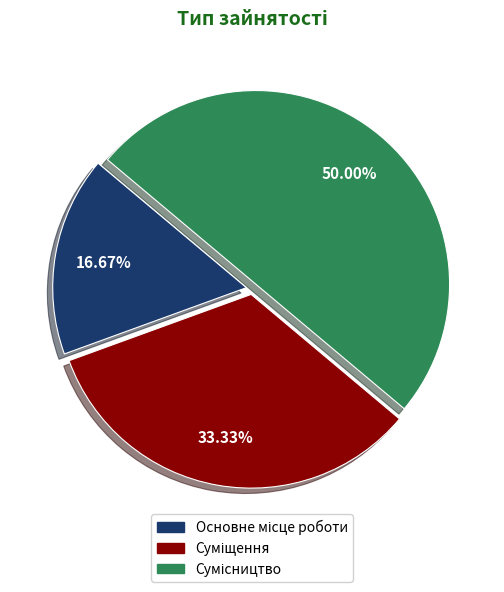

Between Суміщення and Сумісництво, which is larger?

Сумісництво